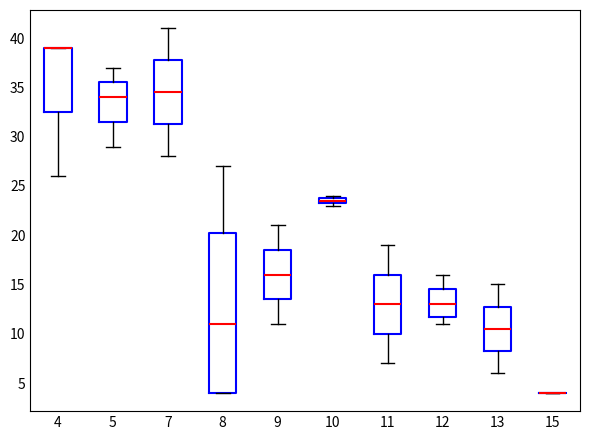

Where is the lower edge of the box at x = 9 on the y-axis? The values are not printed on the chart, so give them approximately, as read against the axis.

13.5